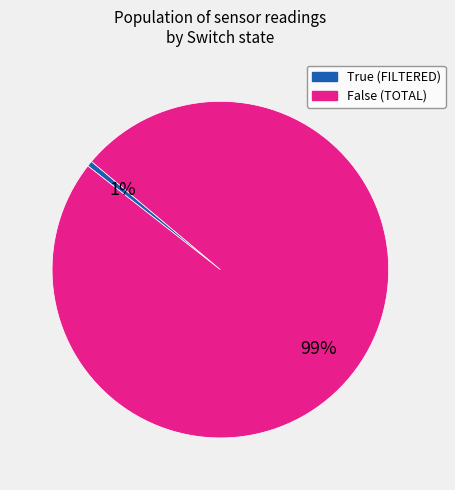

Do True and False together represent more than half of the pie?

Yes